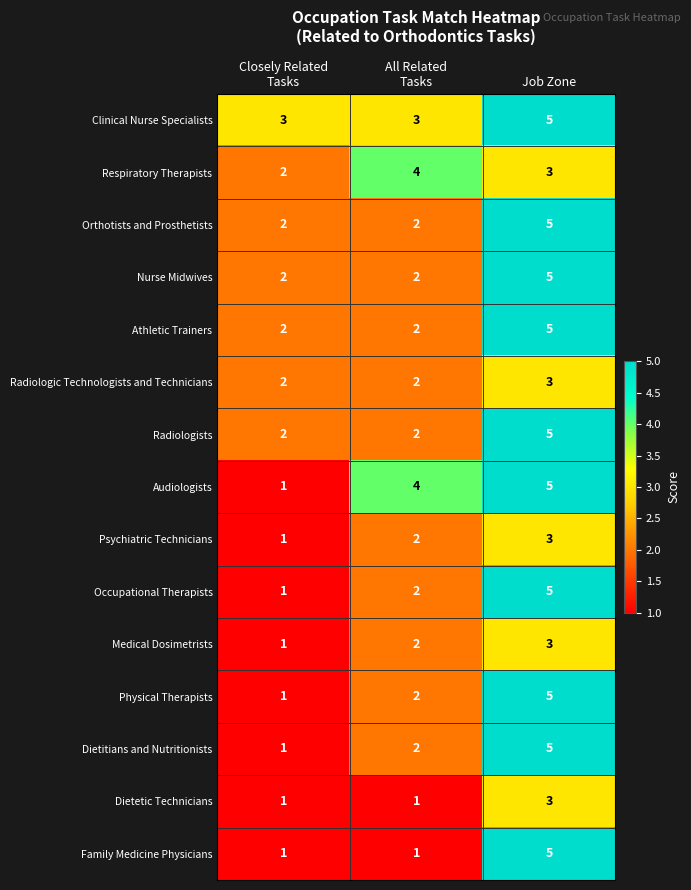

What is the sum of all Medical Dosimetrists values?

6